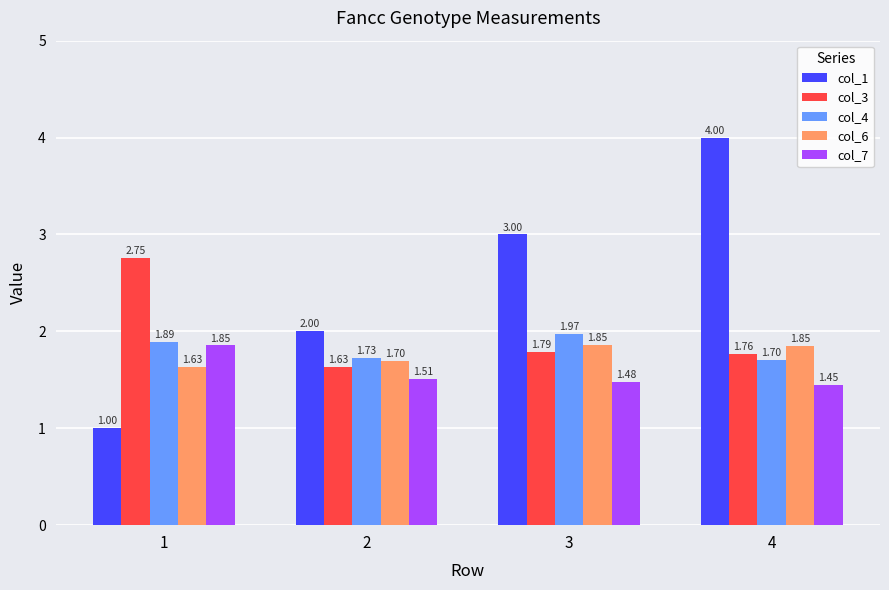

Rank the categories by col_4 value from highest to lowest.

3, 1, 2, 4